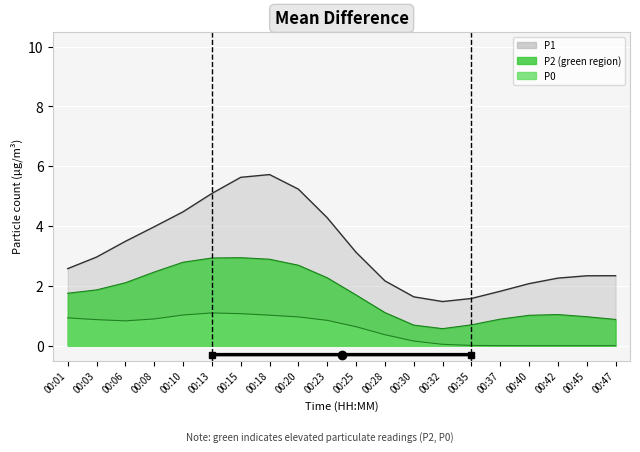

How many distinct data groups are displayed?

3